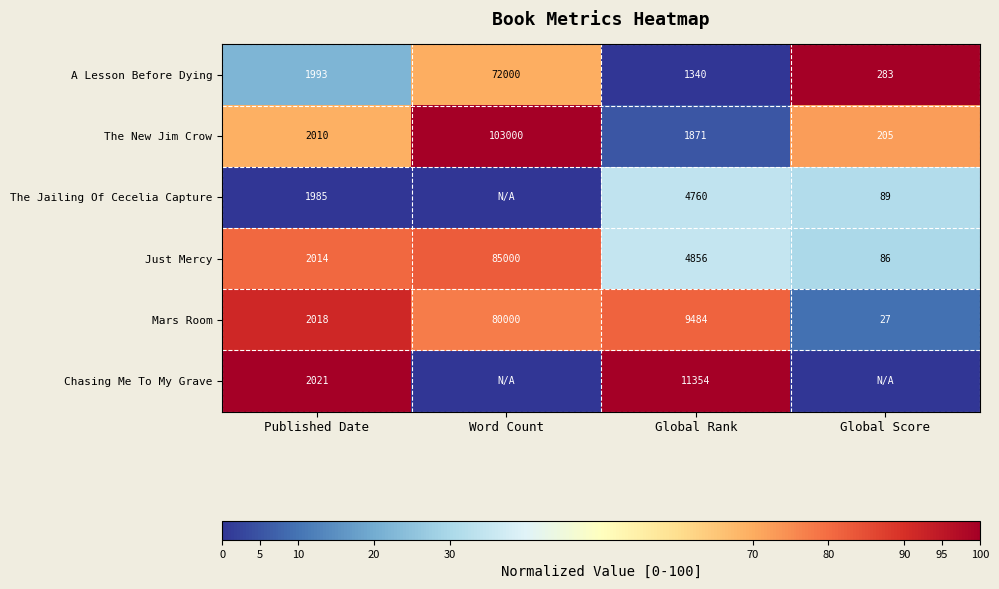

At which category is the sum across all series the highest?

Published Date